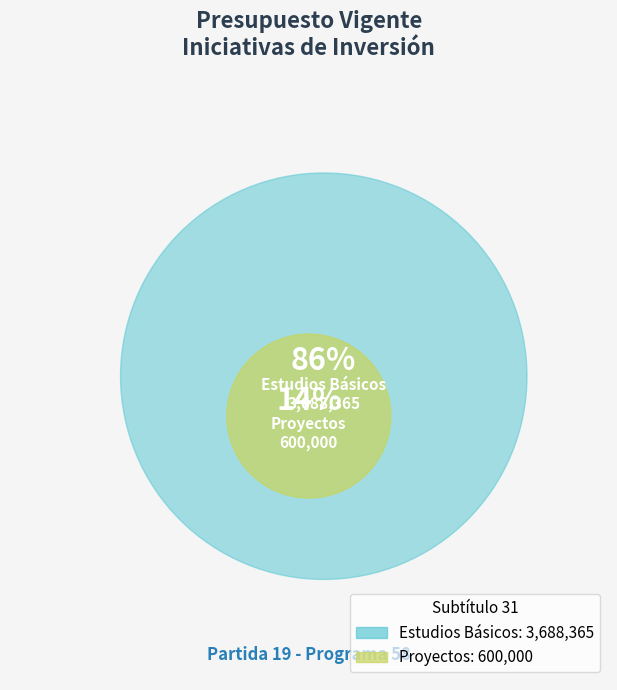

The Proyectos slice represents 9% of the pie. True or false?

False